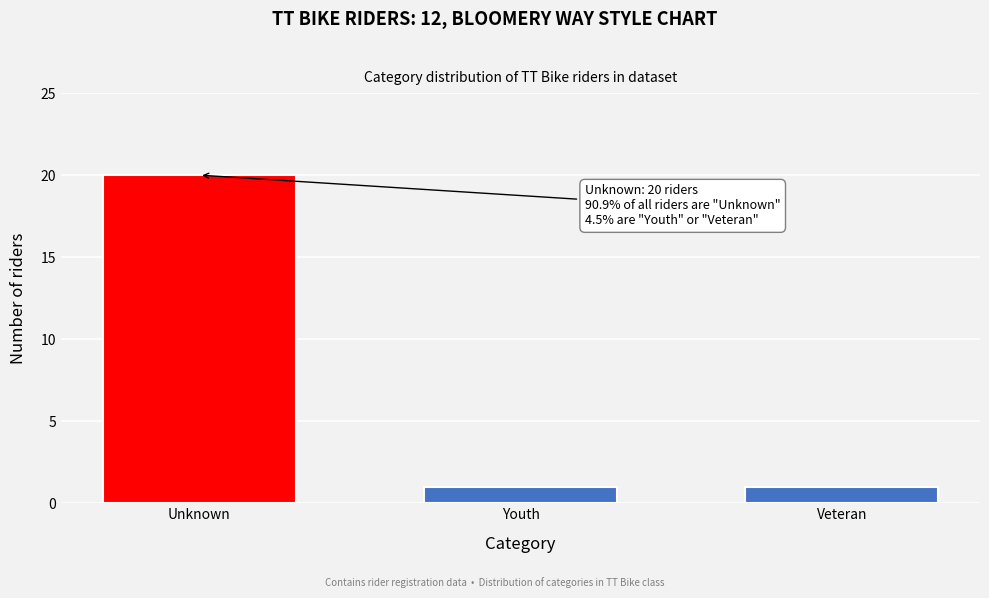

Reading right to left, extract all data points from this chart.

1	1	20